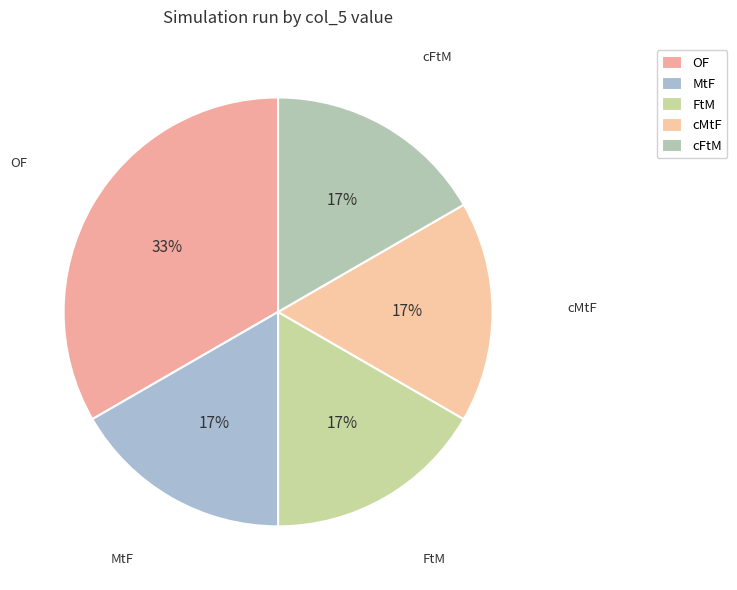

Is the sum of cFtM and FtM greater than half?

No